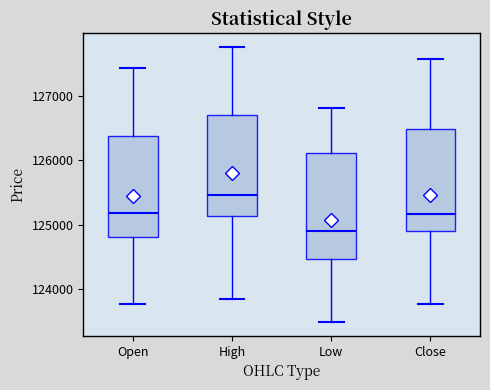

Which box's median line is the highest?

High